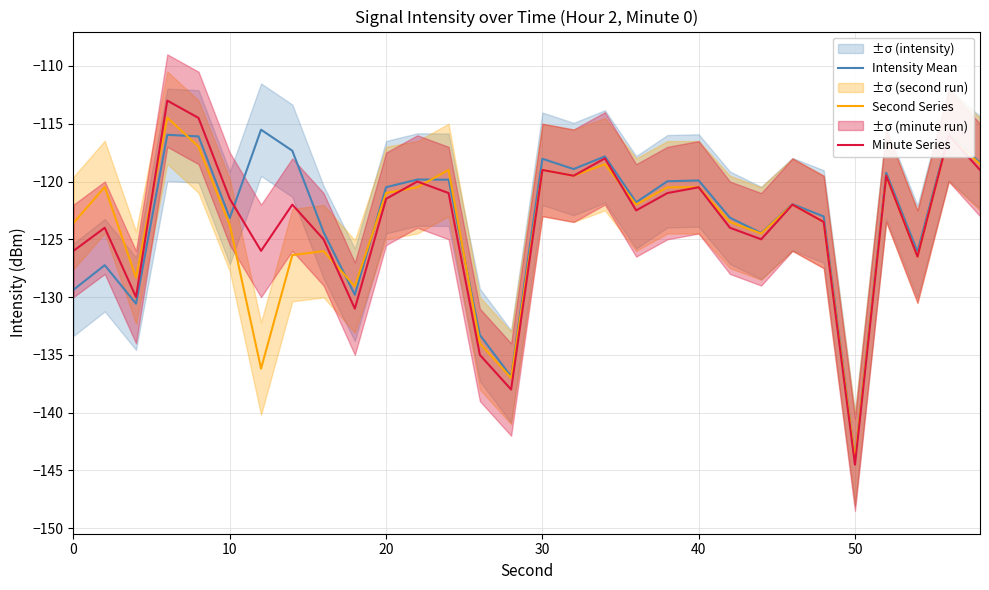

How many interior local peaks does the Second Series series have?

9